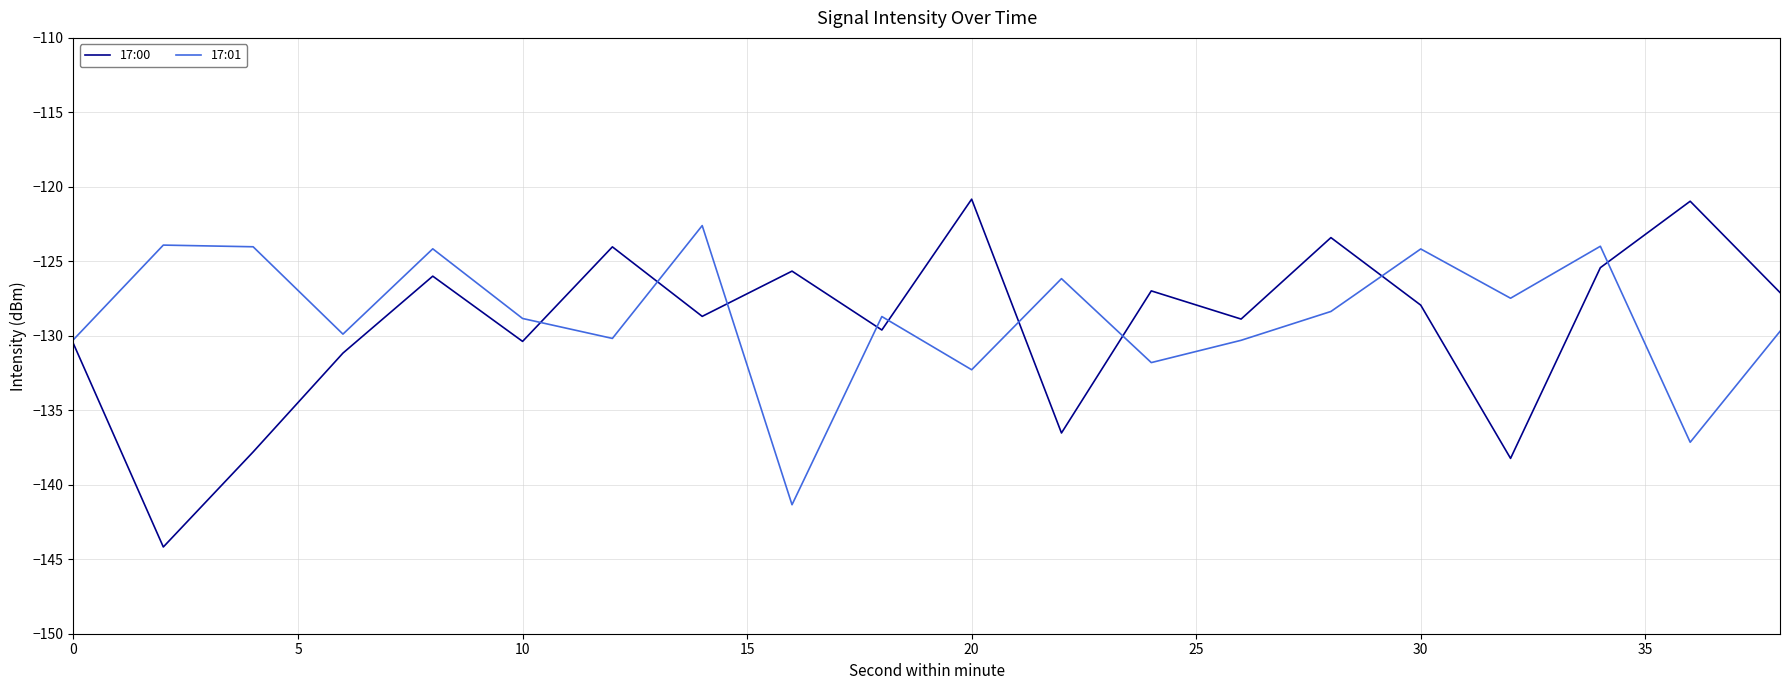

What is the maximum value shown in the chart?

-120.8